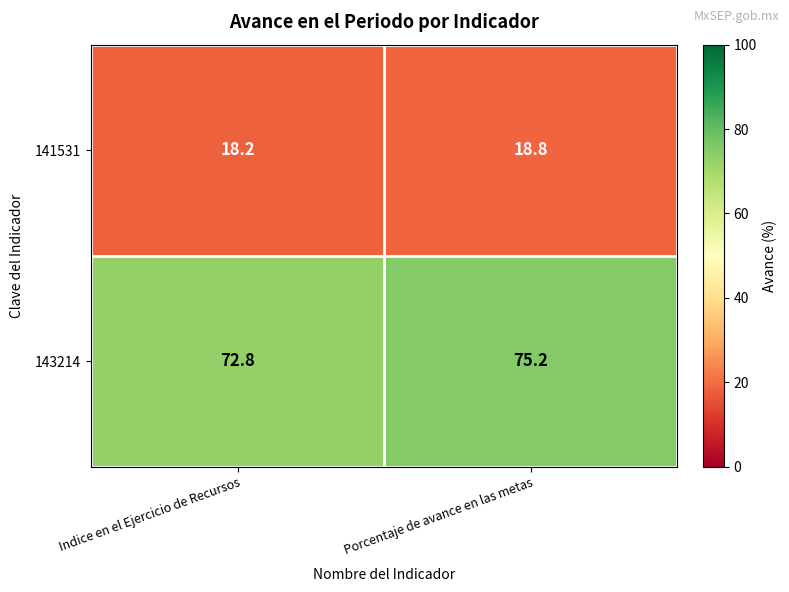

What is the sum of all 143214 values?

148.0